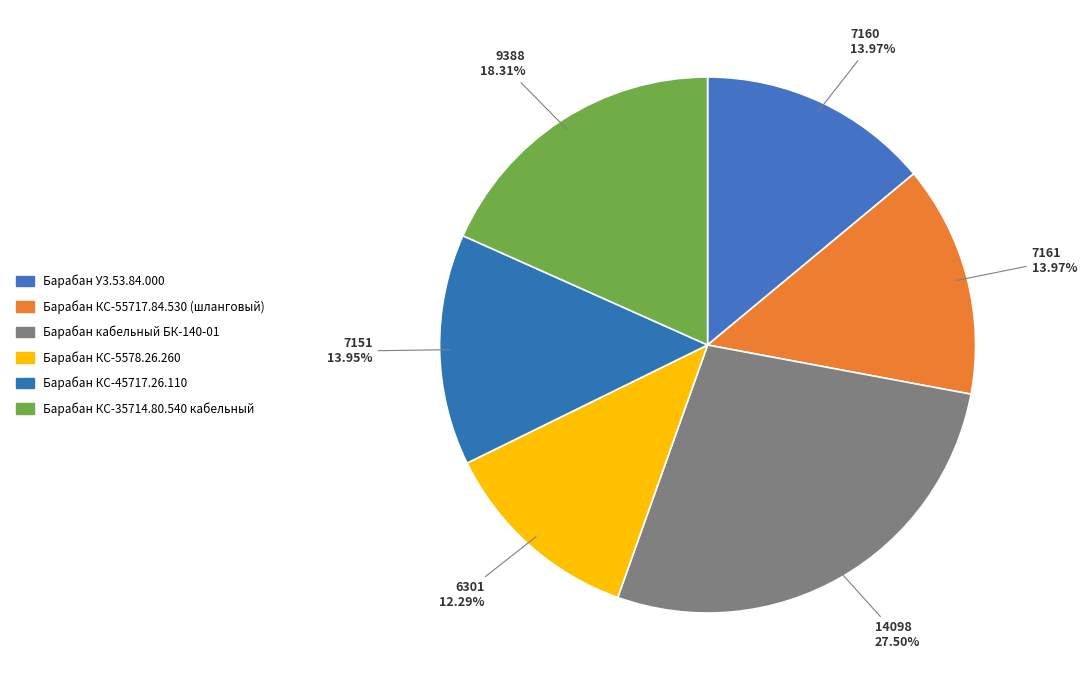

To the nearest percent, what is the average slice percentage?

17%